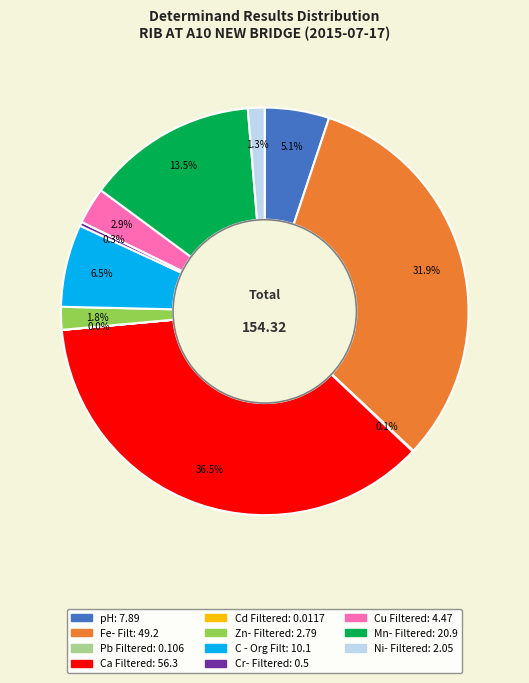

Which slice is the largest?

Ca Filtered